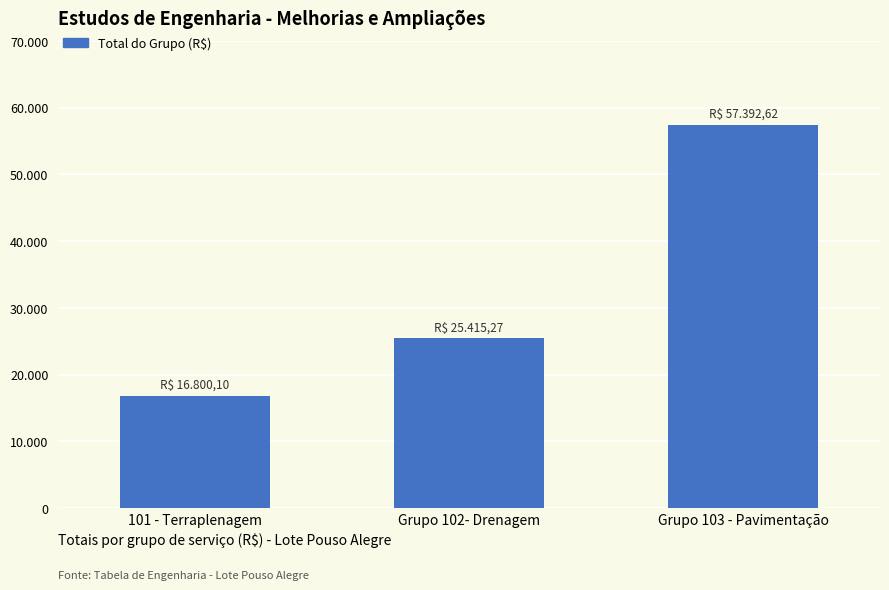

Does the chart contain stacked bars?

No